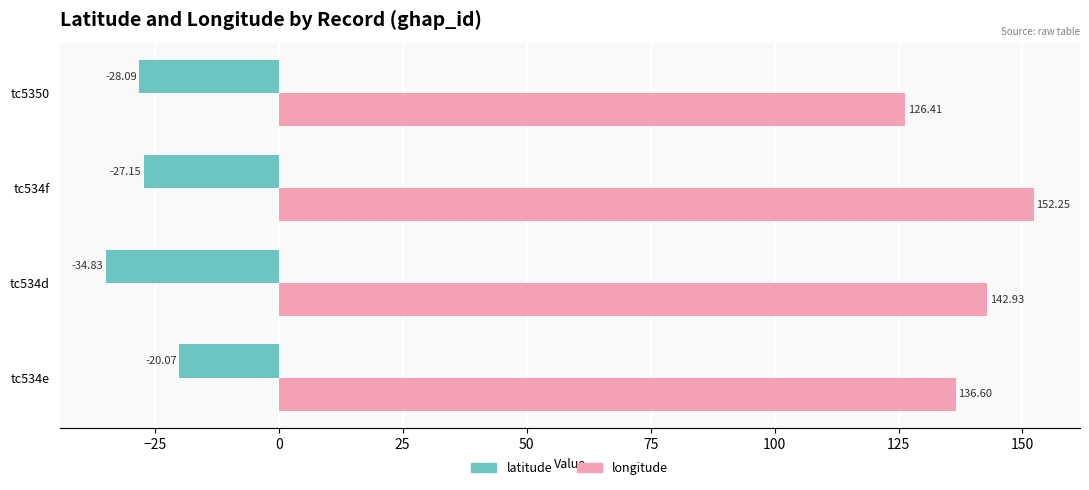

Which series has the largest range (max minus min)?

longitude